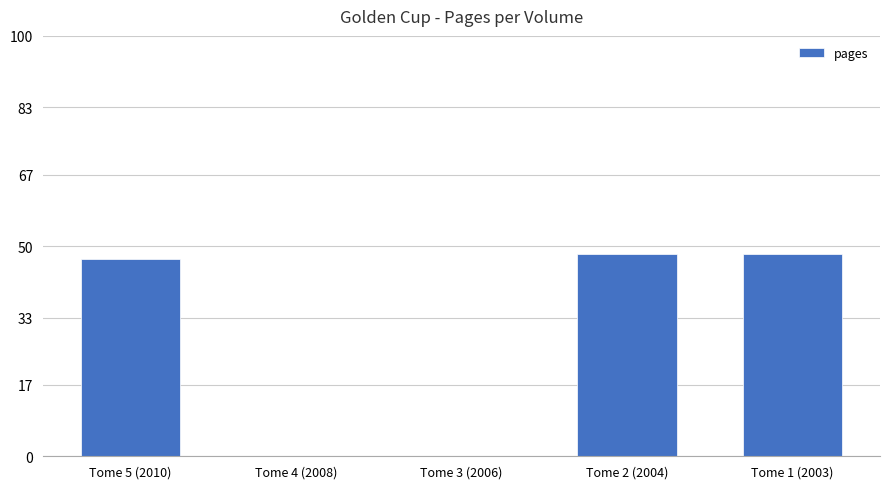

How many series are shown in this chart?

1